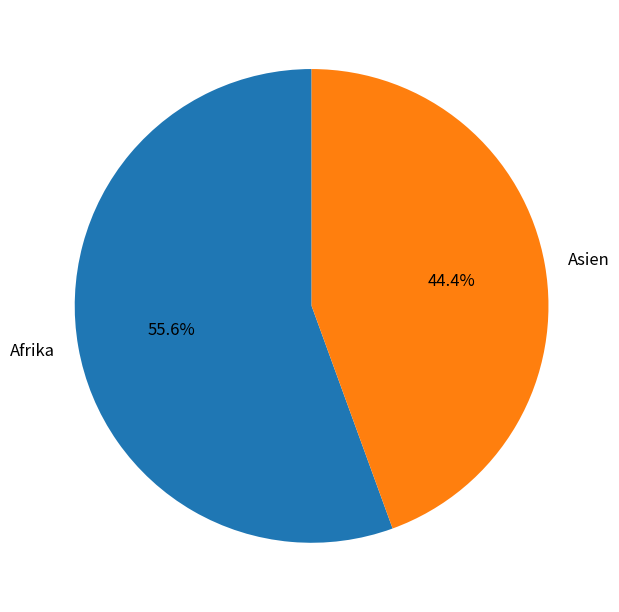

Count the number of slices in the pie.

2